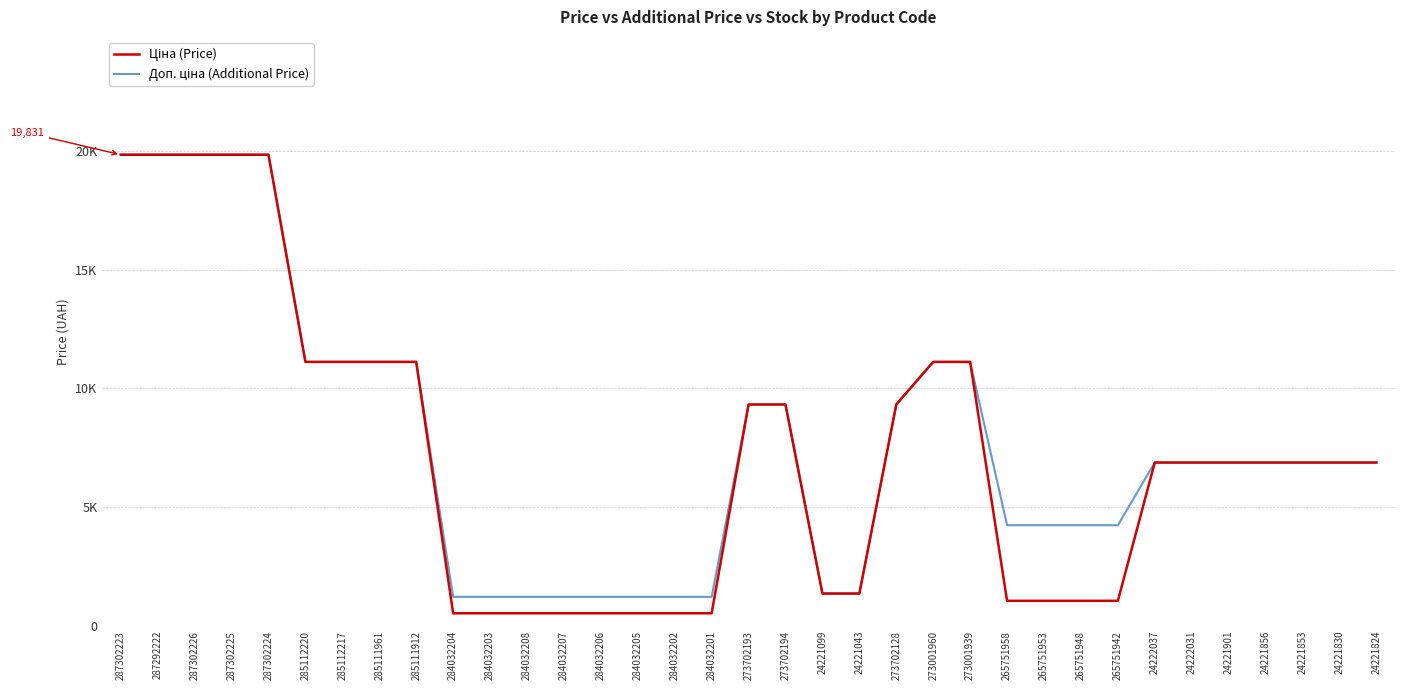

Does the chart display data point markers on the line(s)?

No